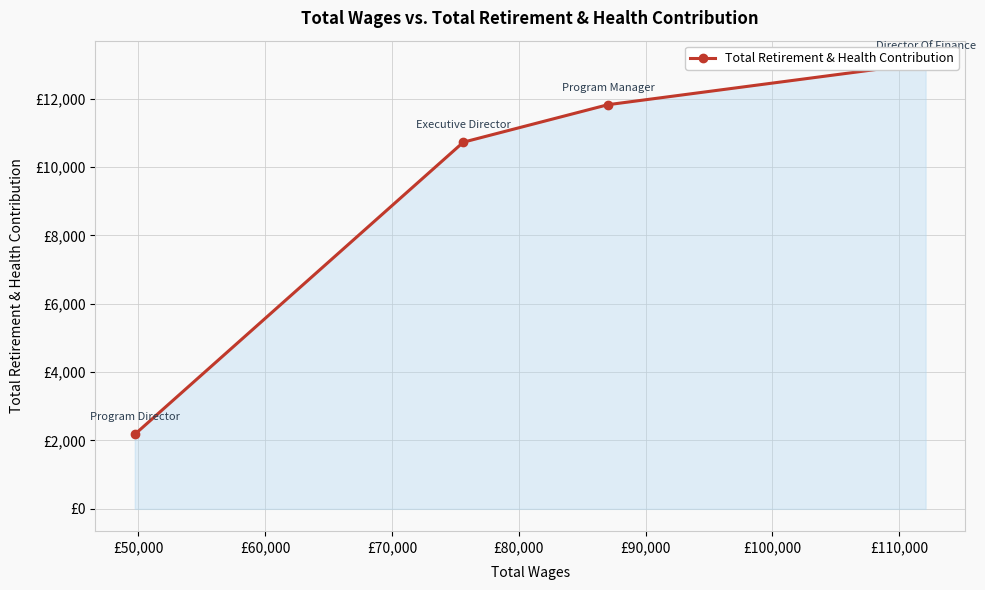

How many values are below 11822?

2